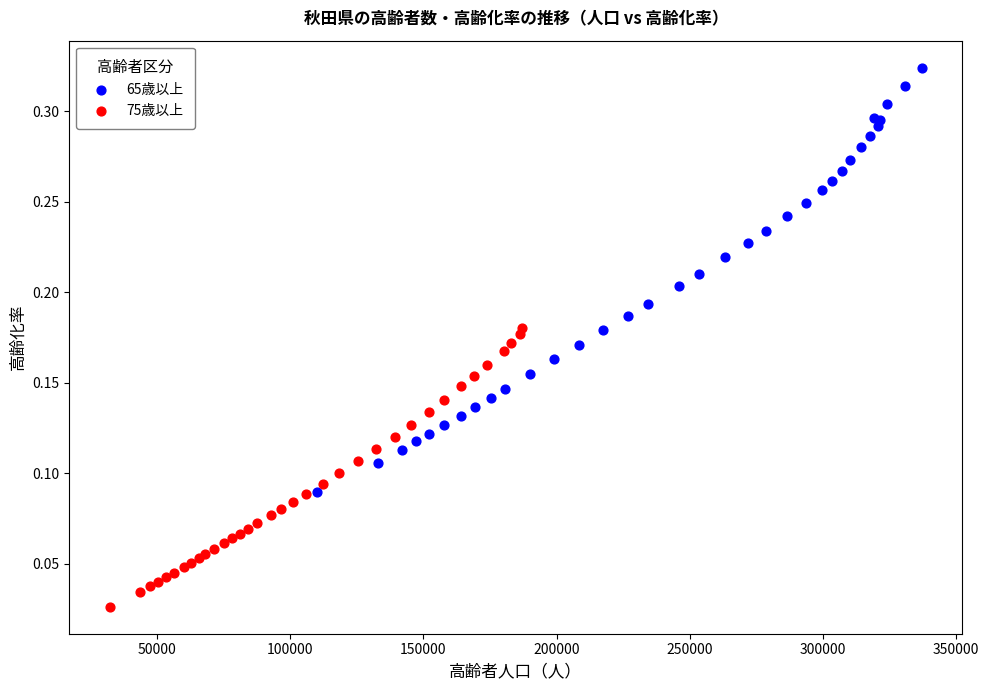

What are all the series names shown in the legend?

65歳以上, 75歳以上